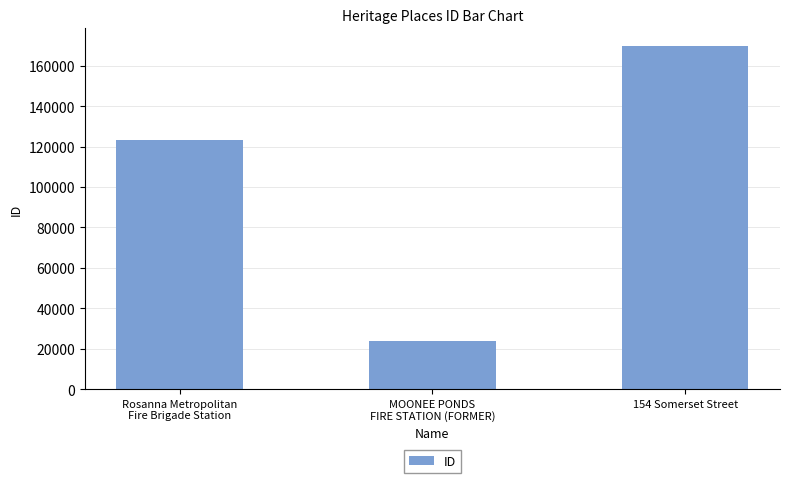

How many values are below 123463?

1